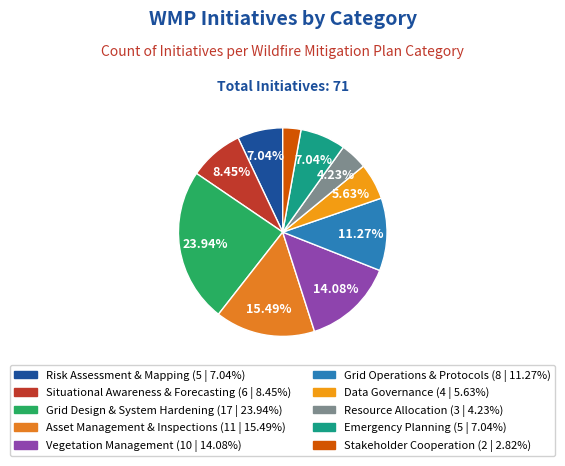

Which slice is the smallest?

Stakeholder Cooperation & Community Engagement